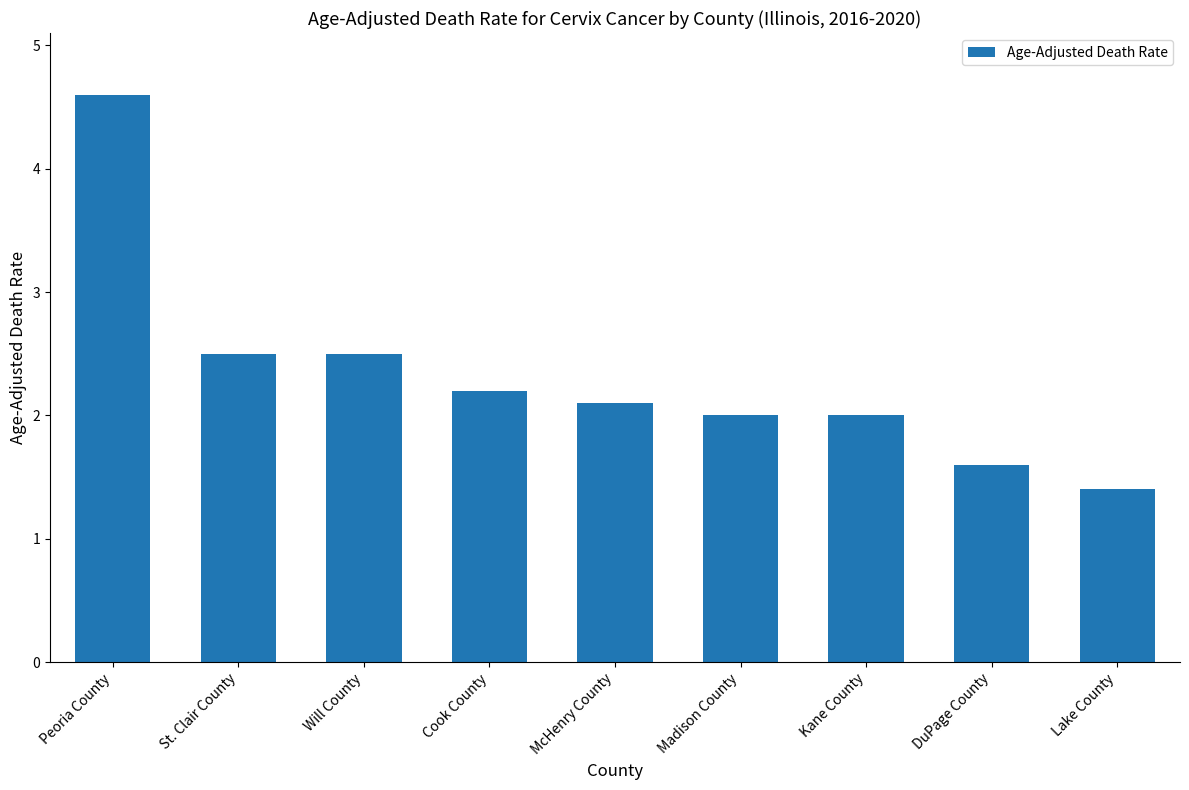

Which category has the lowest value across all series?

Lake County